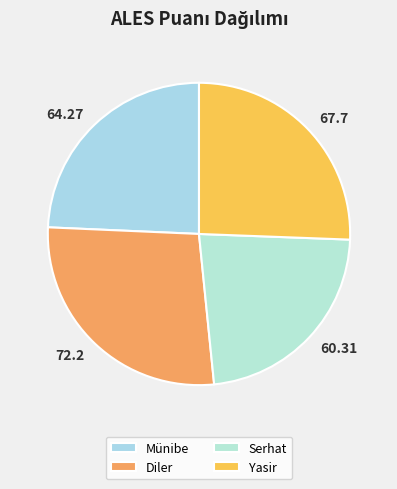

Is Serhat the majority of the pie?

No